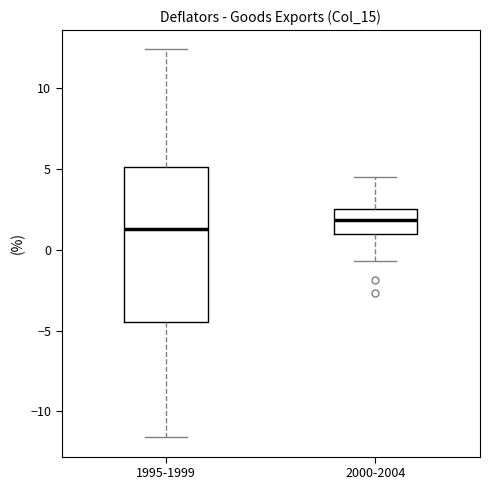

Reading left to right, transcribe this box plot: for each box, give where its median line is, the range the box spans, and where its two whiskers end, as read against the y-axis. The values are not printed on the chart, so give them approximately, as read against the axis.

1995-1999: median 1.5, box -4.5 to 5.0, whiskers -11.5 to 12.5
2000-2004: median 2.0, box 1.0 to 2.5, whiskers -0.5 to 4.5